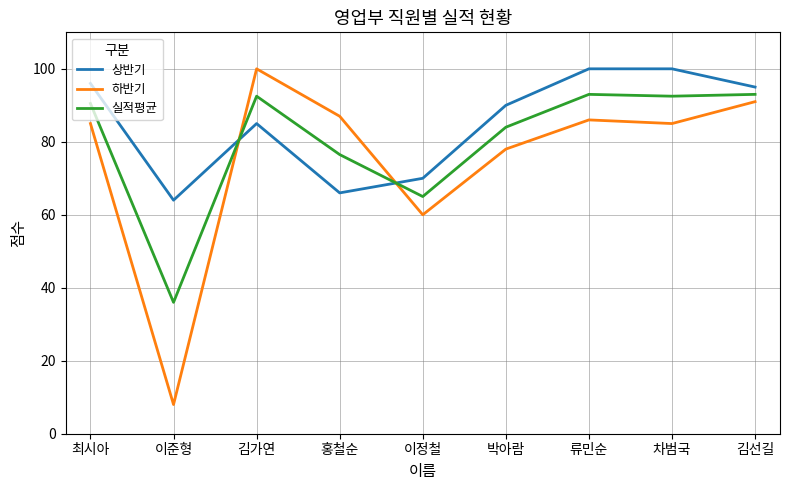

At which category does 상반기 reach its first local peak?

김가연